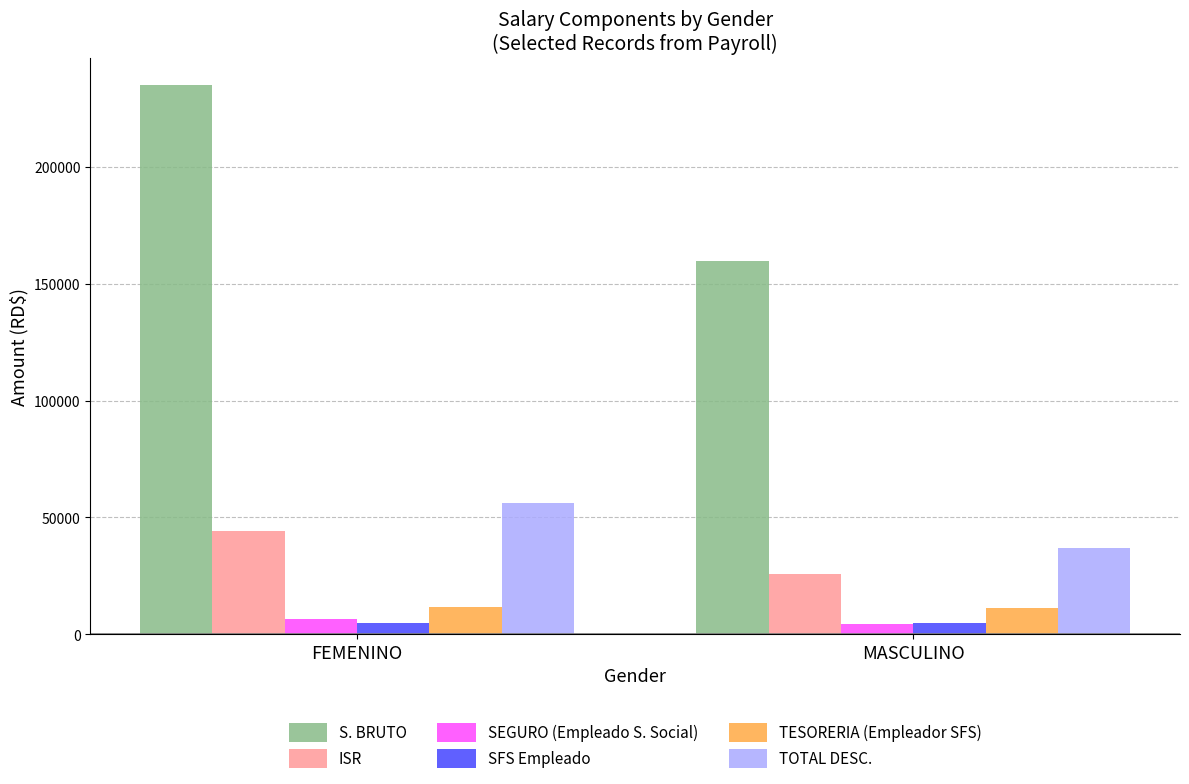

What position from the left is MASCULINO?

2